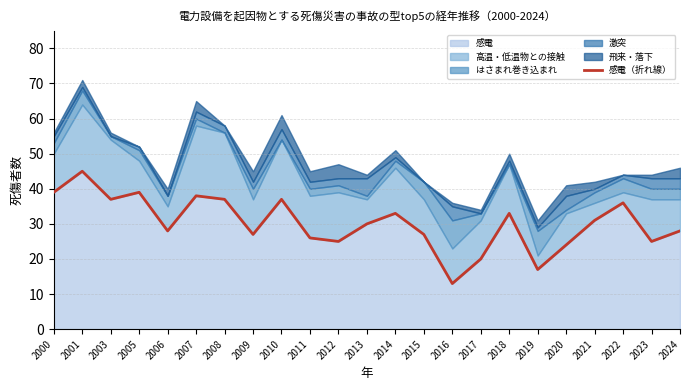

Is it true that 感電 equals 39 at 2005?

True